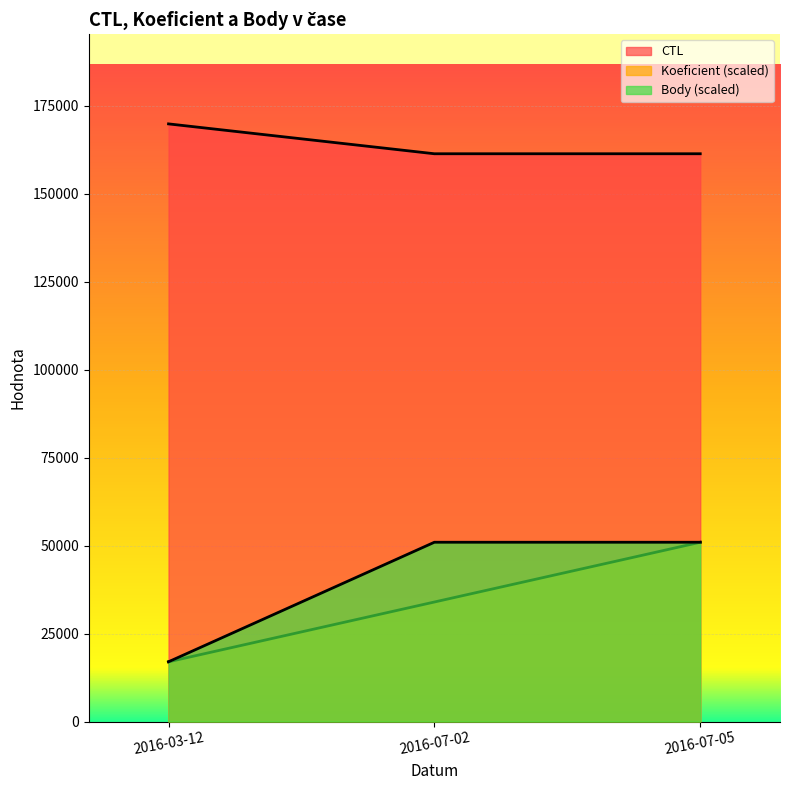

At which label does Body reach its peak?

2016-07-02